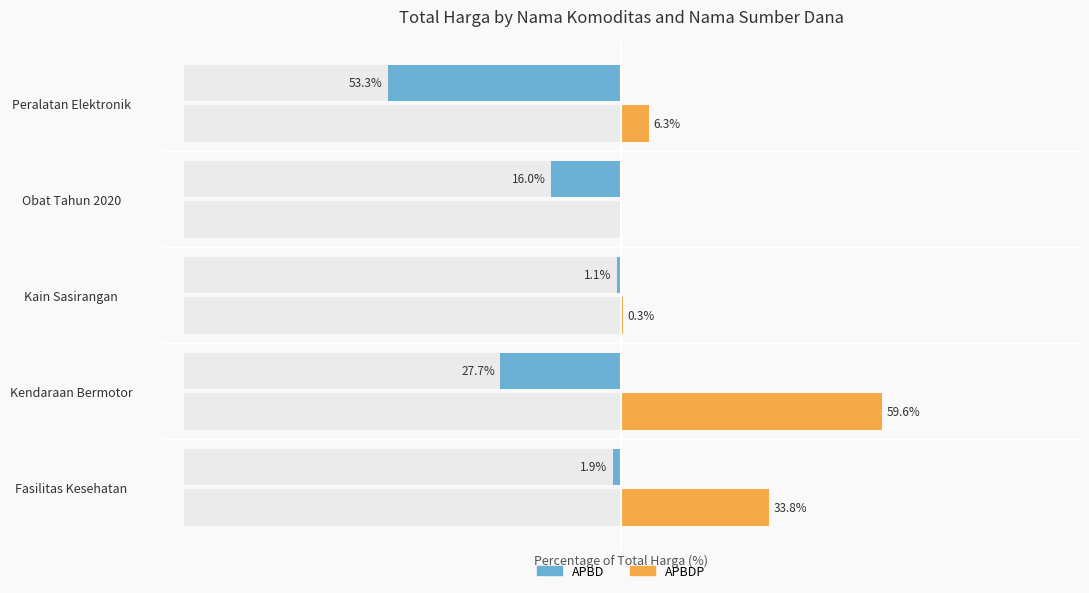

True or false: APBD has a value of -53.3 at Peralatan Elektronik.

True